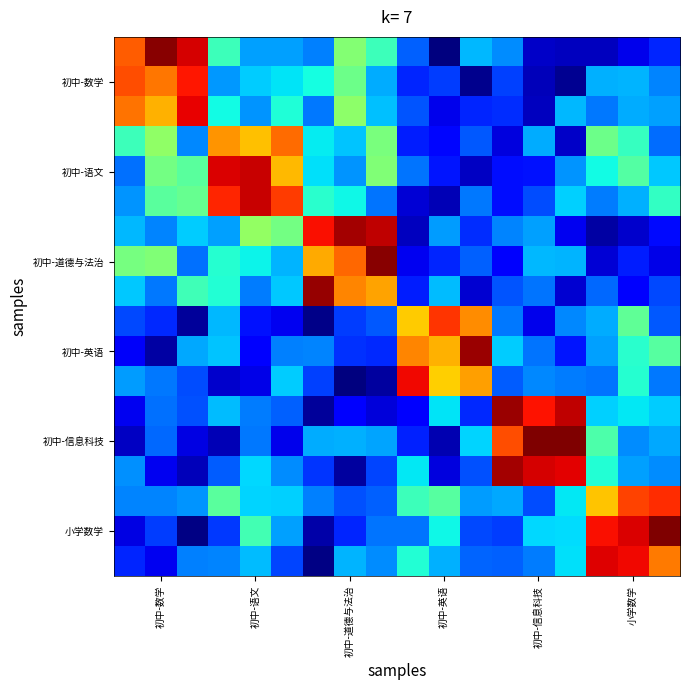

How many series are shown in this chart?

18